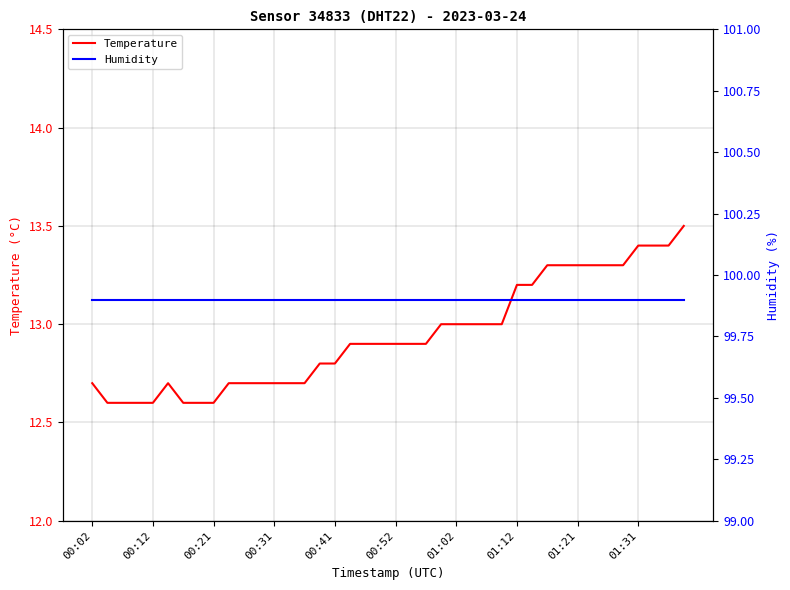

Is it true that Temperature equals 12.9 at 21?

True